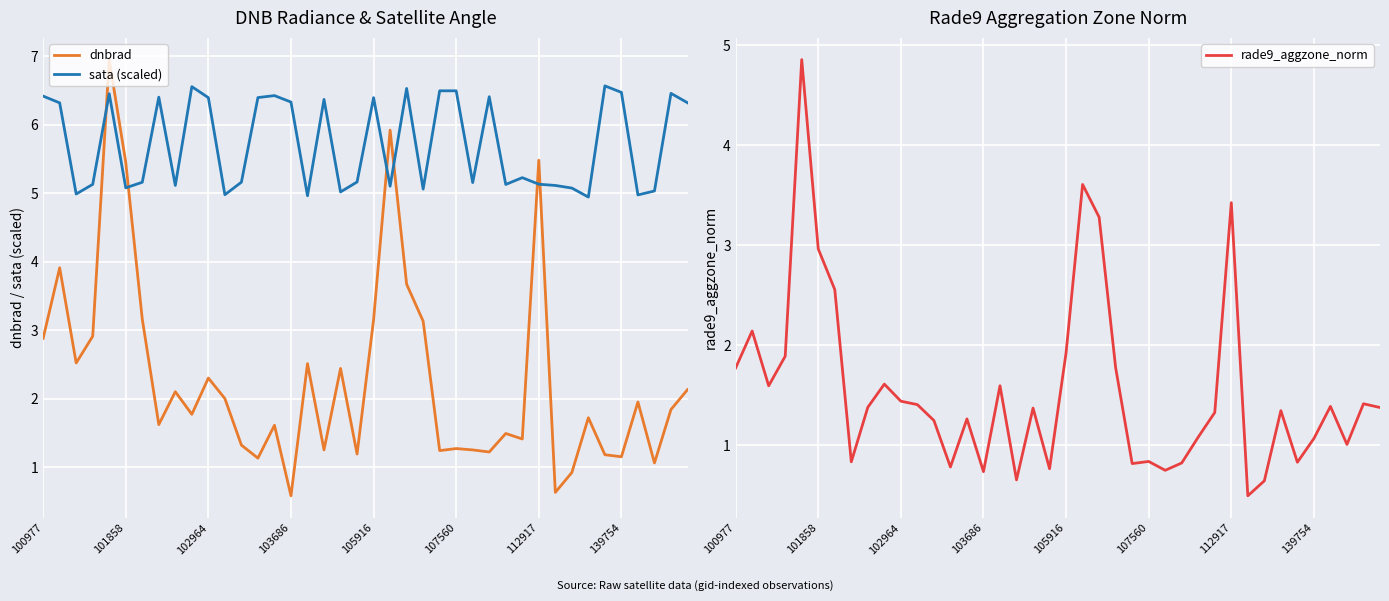

How many data points in sata (scaled) are less than 5?

5